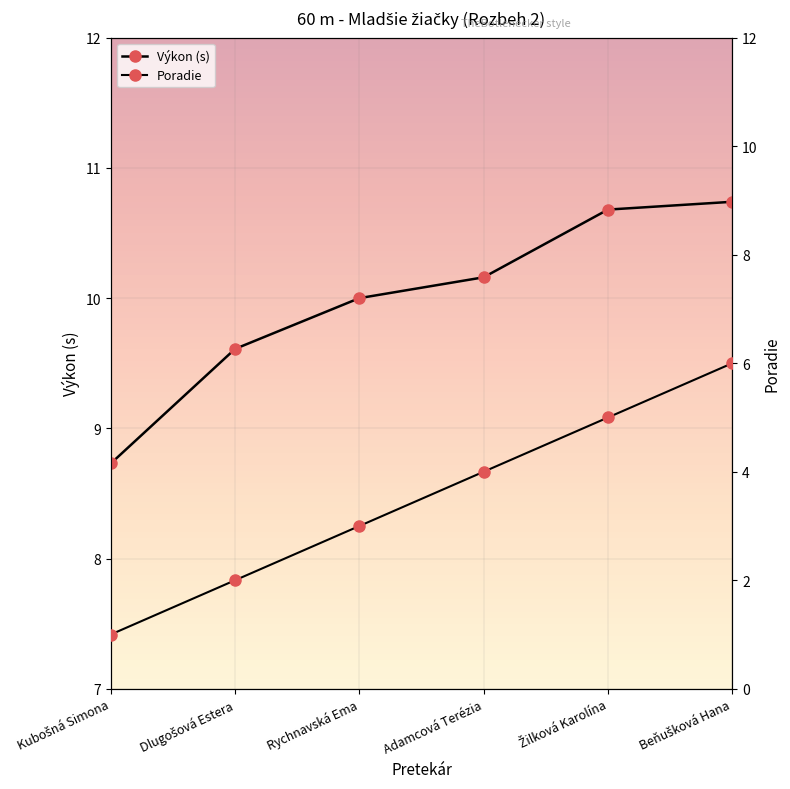

Between Kubošná Simona and Adamcová Terézia, which series saw the biggest shift?

Poradie